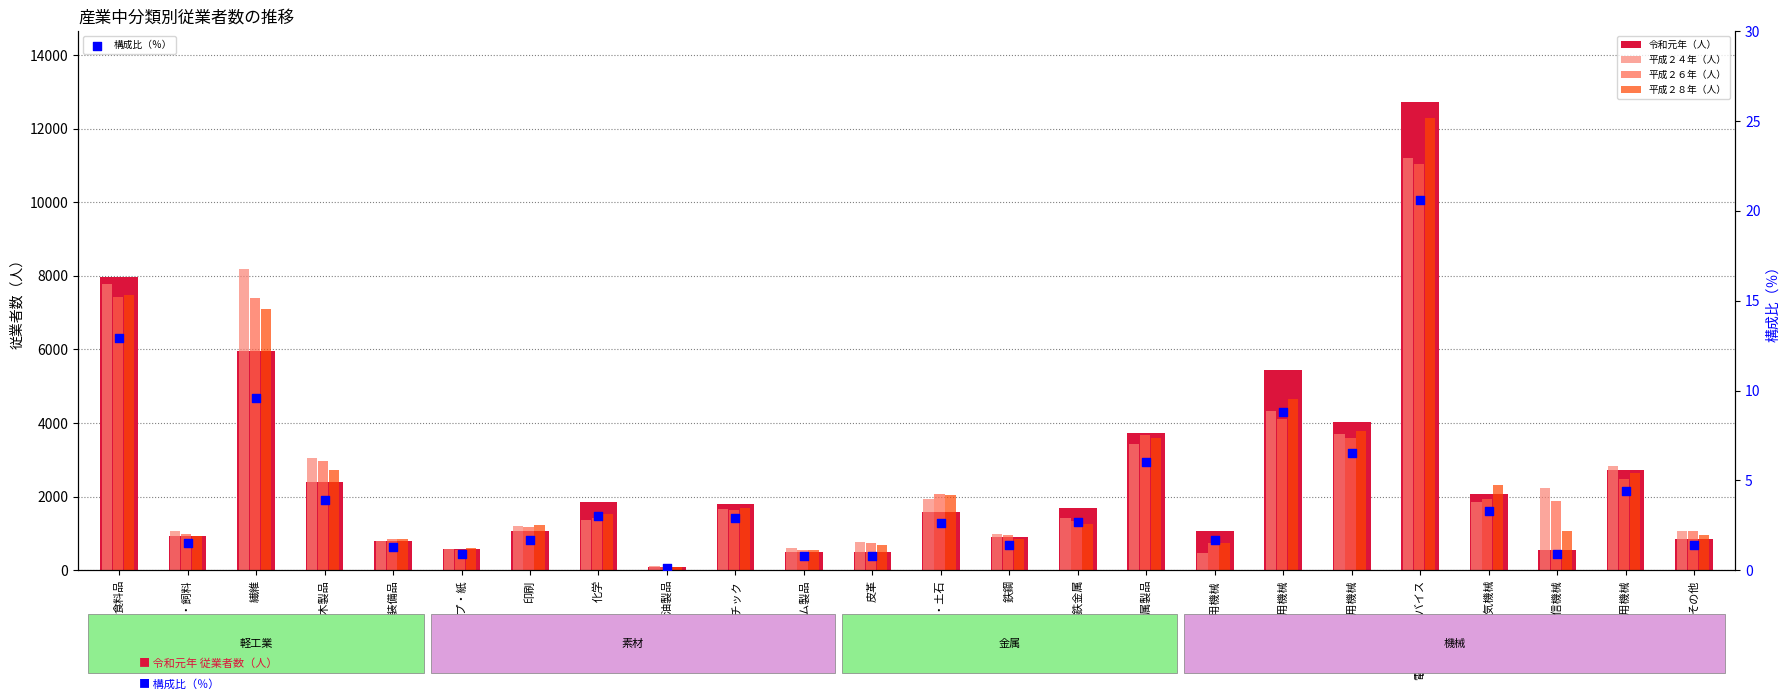

Which series has the largest Y range (max minus min)?

令和元年（人）